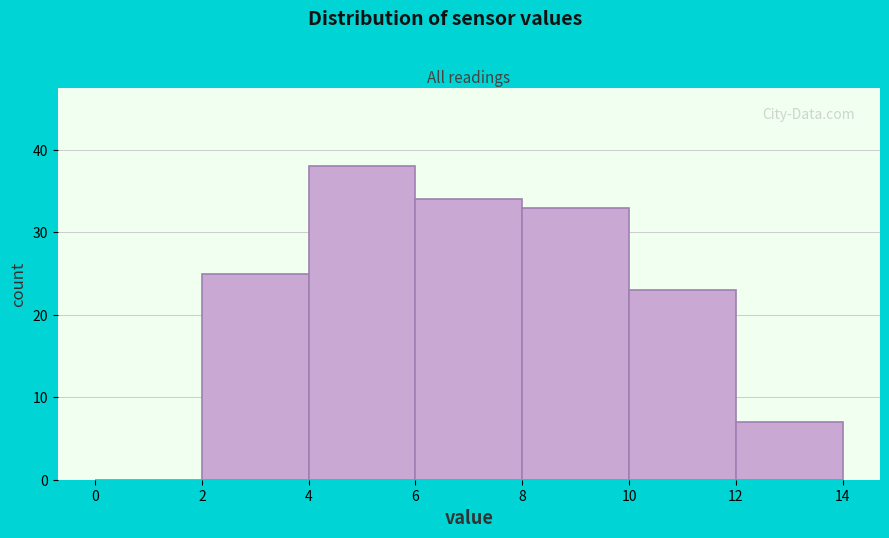

What is the height of the bar covering 10 to 12 on the x-axis? The values are not printed on the chart, so give them approximately, as read against the axis.

23